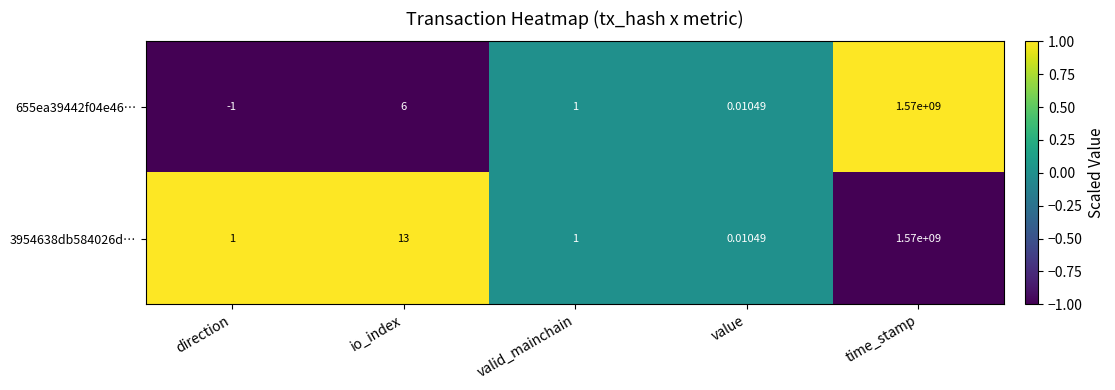

Is the value of 655ea39442f04e46… at io_index greater than the value of 3954638db584026d… at direction?

Yes